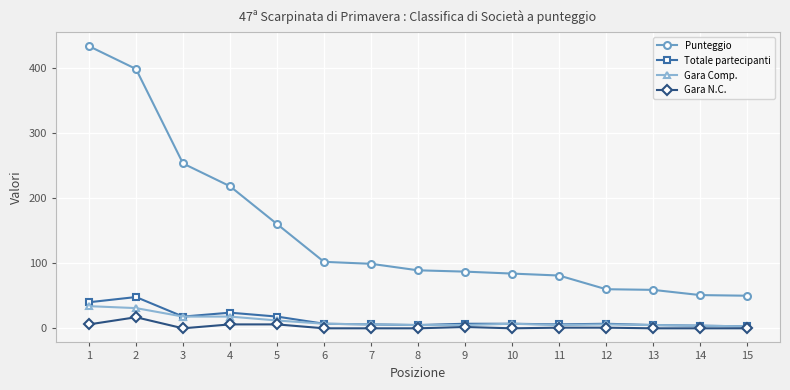

Is the value of Totale partecipanti at 4 greater than the value of Punteggio at 3?

No